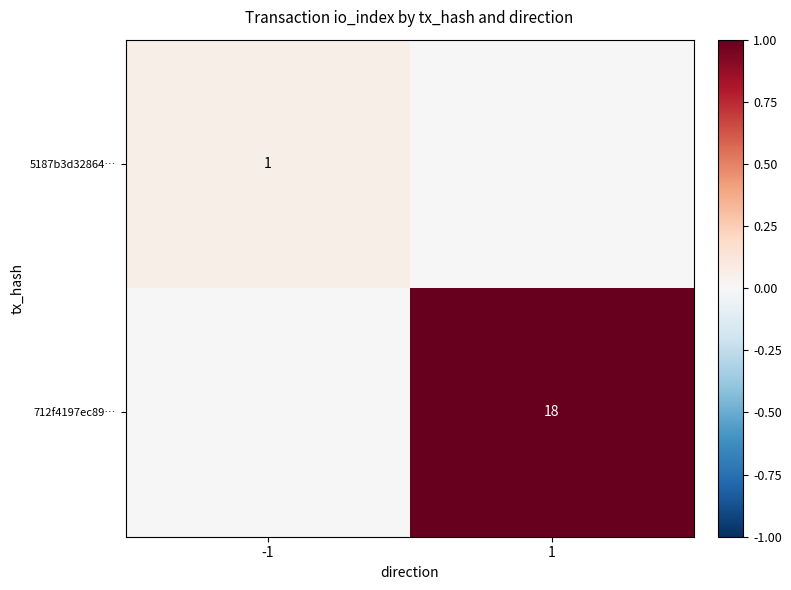

The value of 712f4197ec89… at 1 is 18. True or false?

True